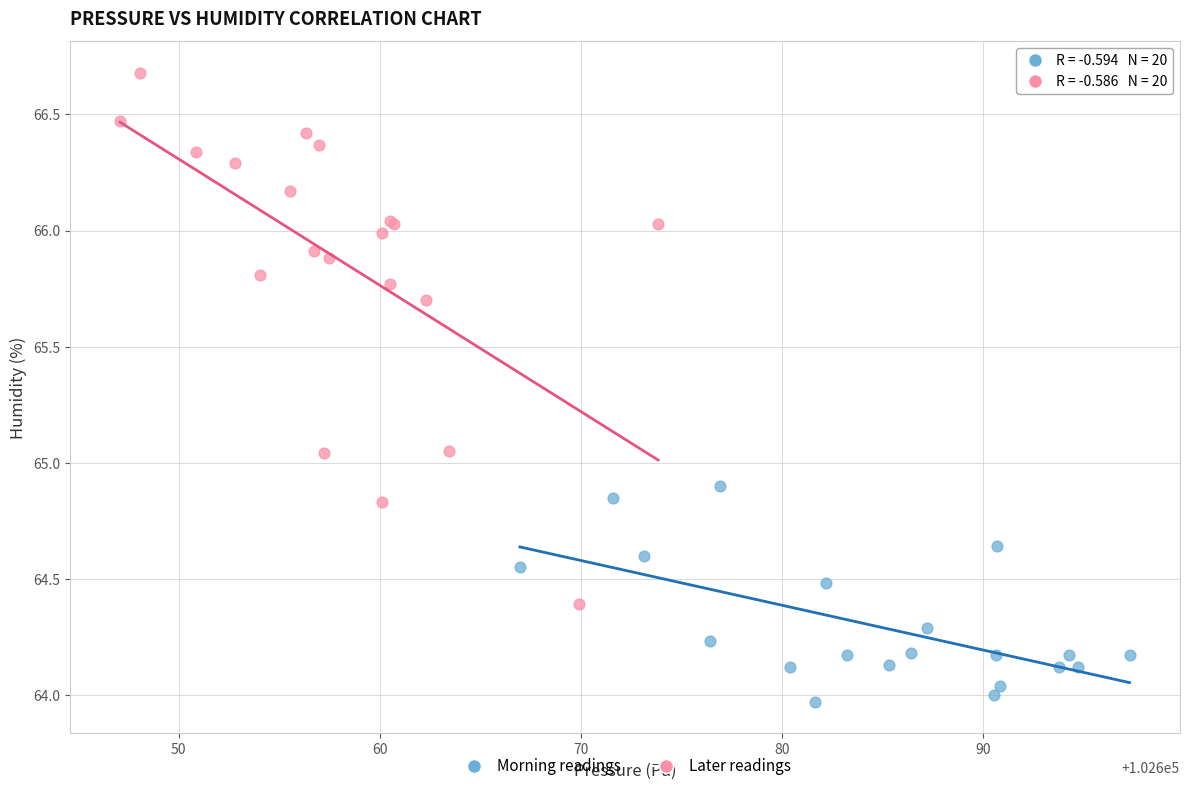

Which series contains the highest Y value?

Later readings